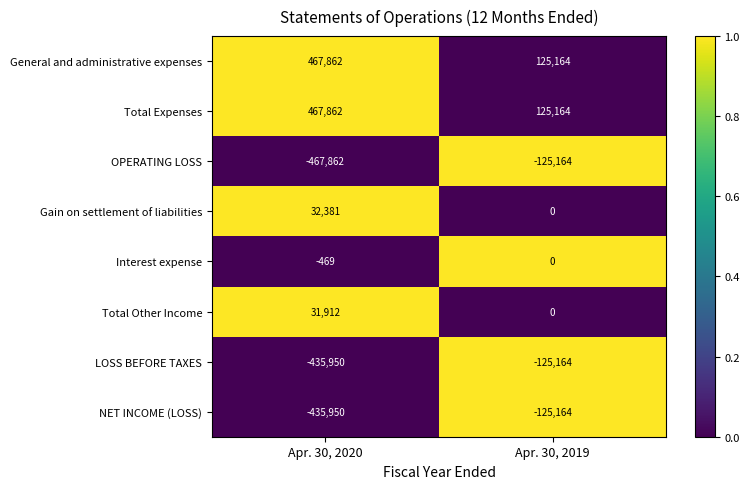

The General and administrative expenses series shows 125164 at Apr. 30, 2019. True or false?

True